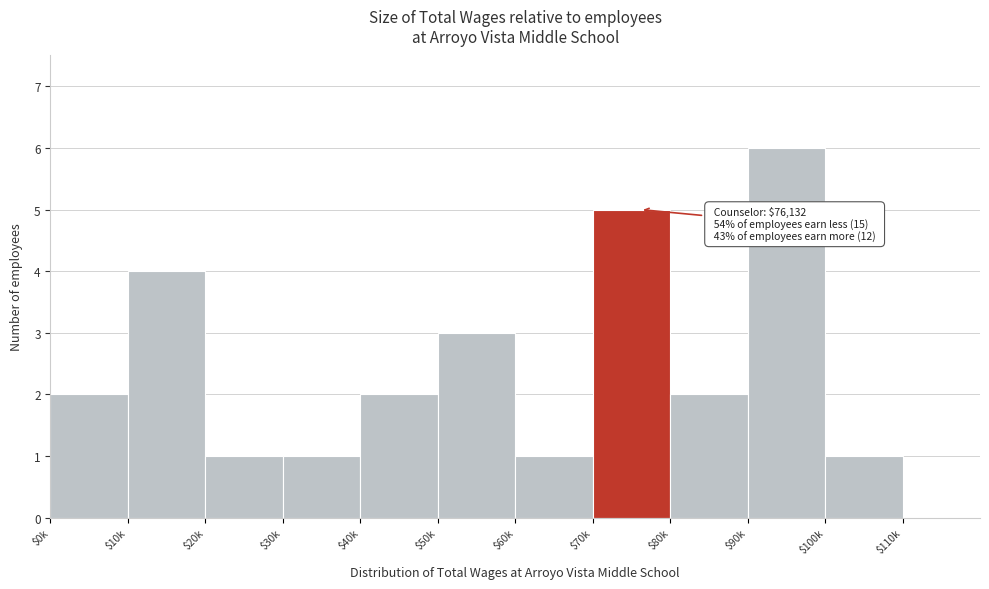

What is the approximate value at $10k?

4